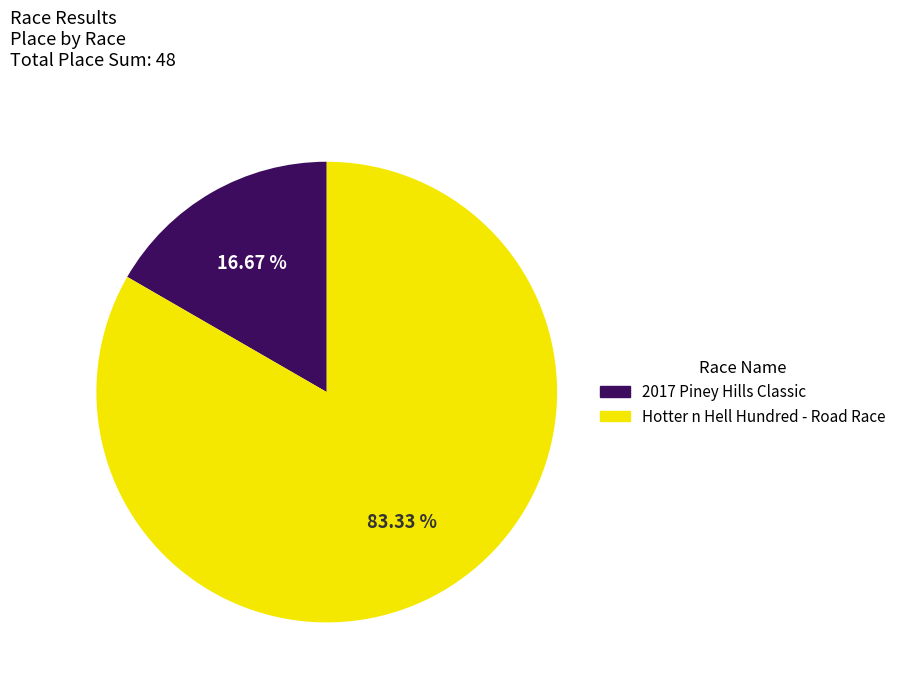

How many slices are in this pie chart?

2